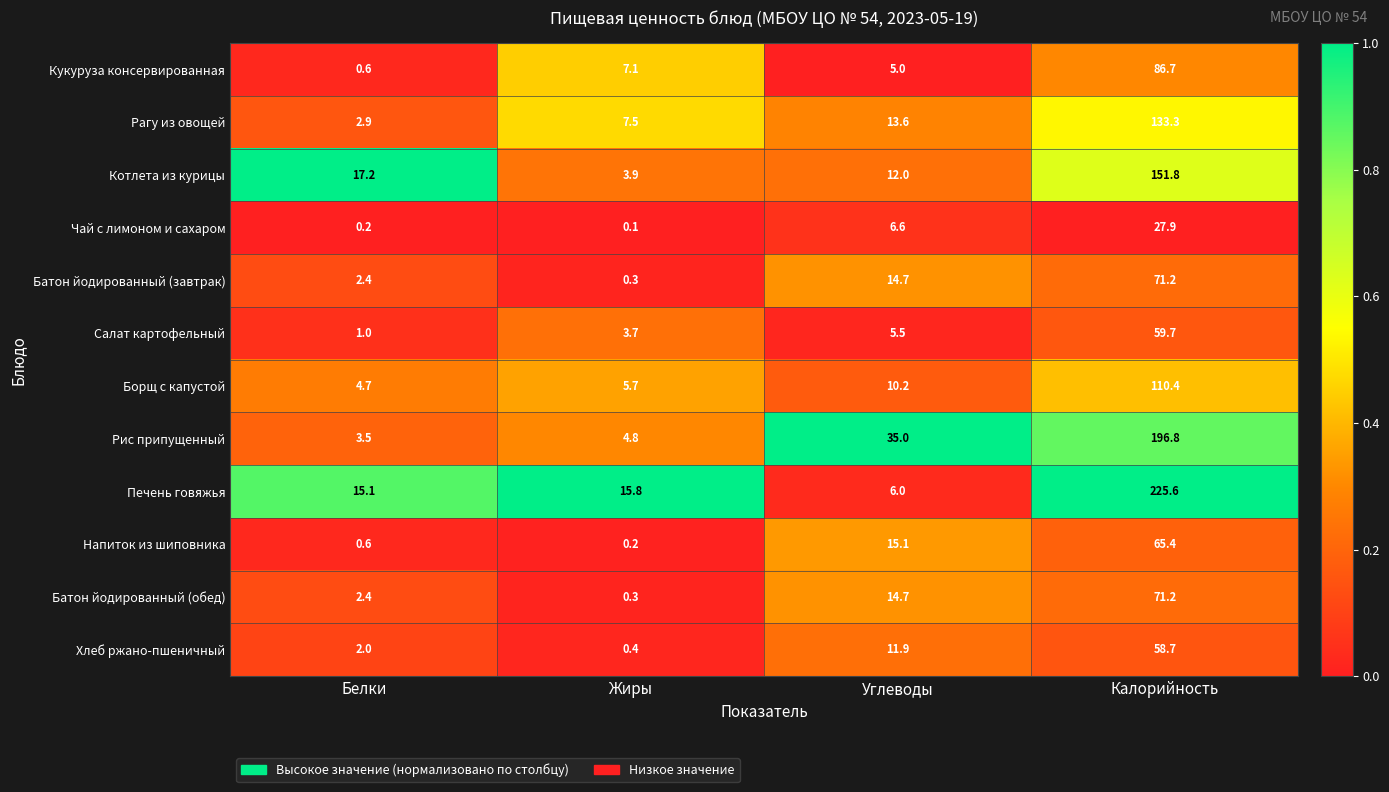

What is the greatest value displayed?

225.6